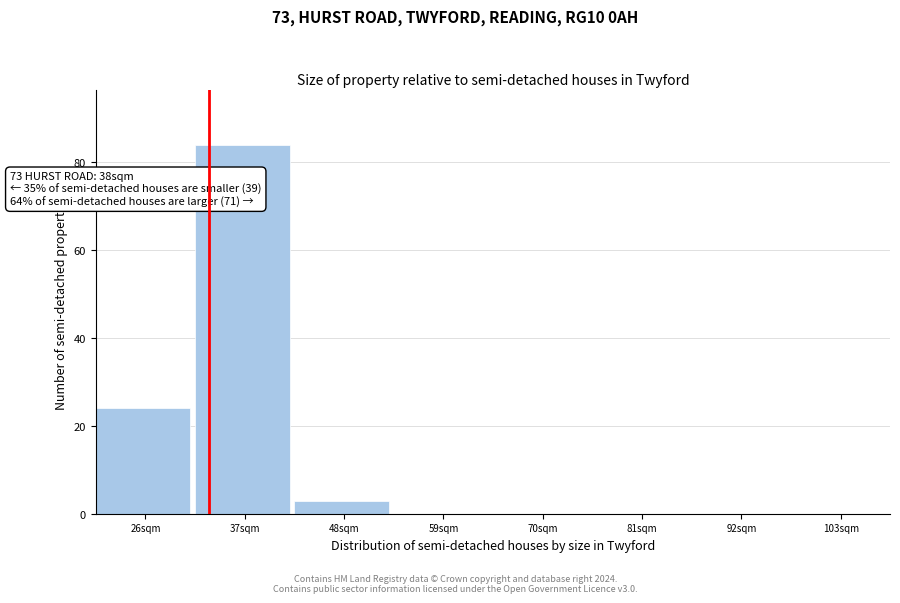

Reading left to right, extract all data points from this chart.

26sqm=24	37sqm=84	48sqm=3	59sqm=0	70sqm=0	81sqm=0	92sqm=0	103sqm=0